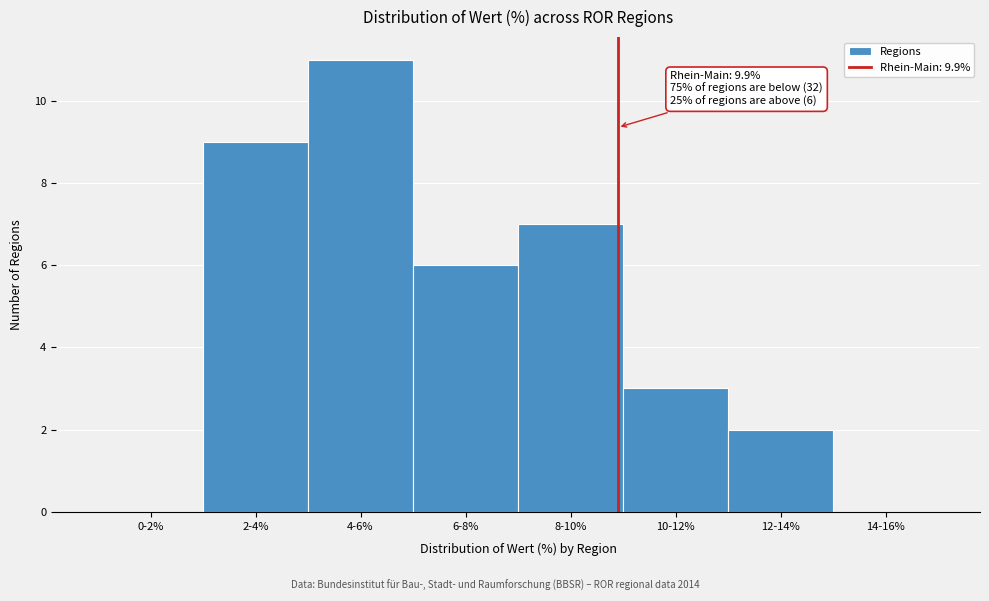

Reading right to left, extract all data points from this chart.

14-16%=0	12-14%=2	10-12%=3	8-10%=7	6-8%=6	4-6%=11	2-4%=9	0-2%=0